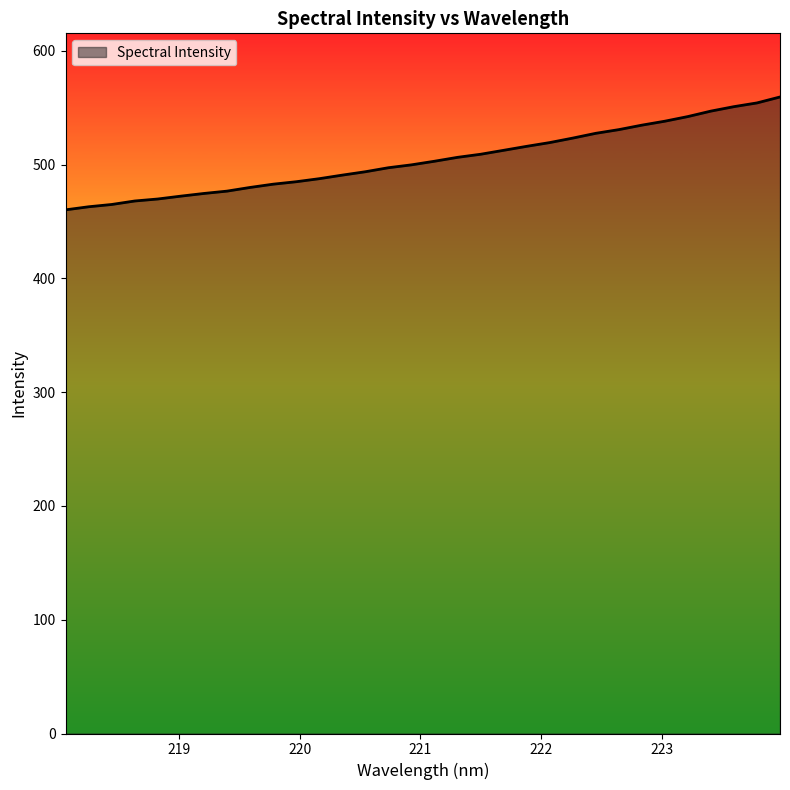

Count the number of values greater than 502.

16